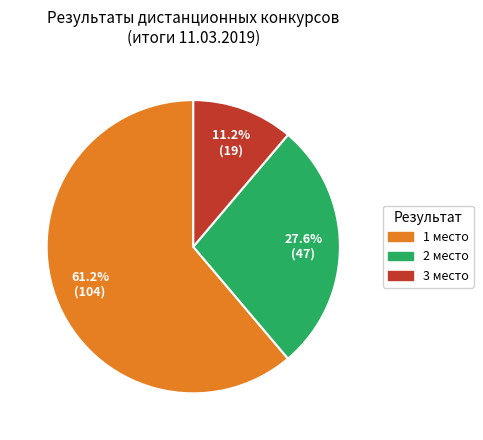

Which category has the biggest portion of the pie?

1